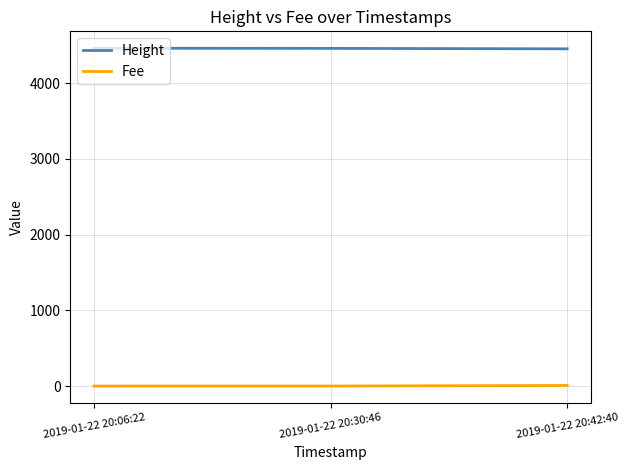

What is the maximum value for Height?

4461.0